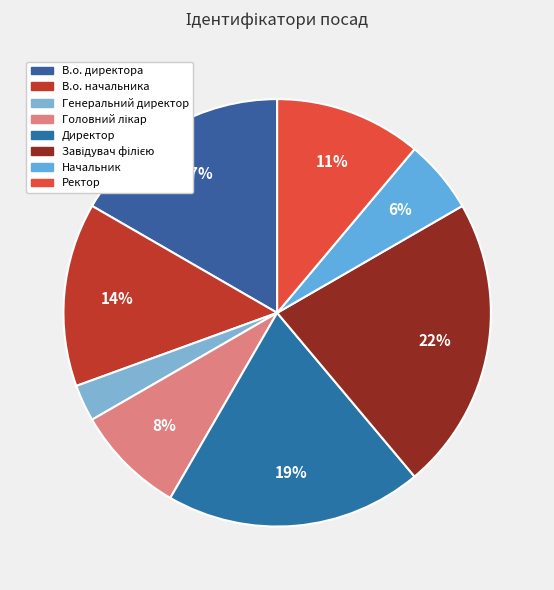

To the nearest percent, what portion does Директор represent?

19%